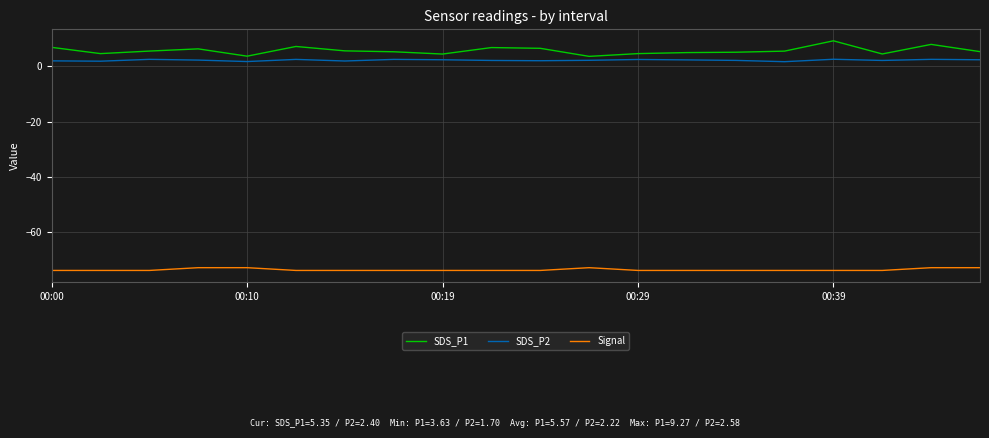

Which series has the widest spread of values?

SDS_P1